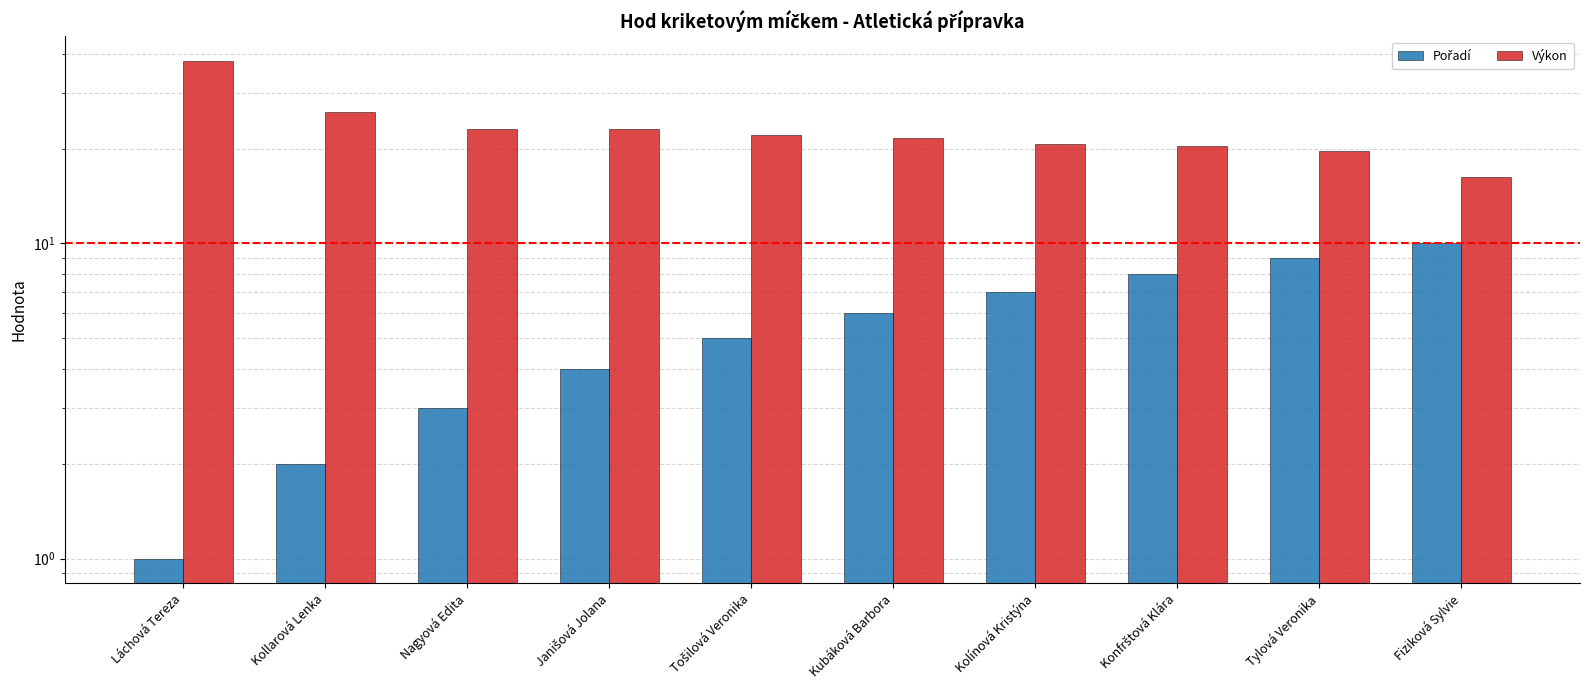

What is the sum of the Pořadí values at Tylová Veronika and Kolínová Kristýna?

16.0